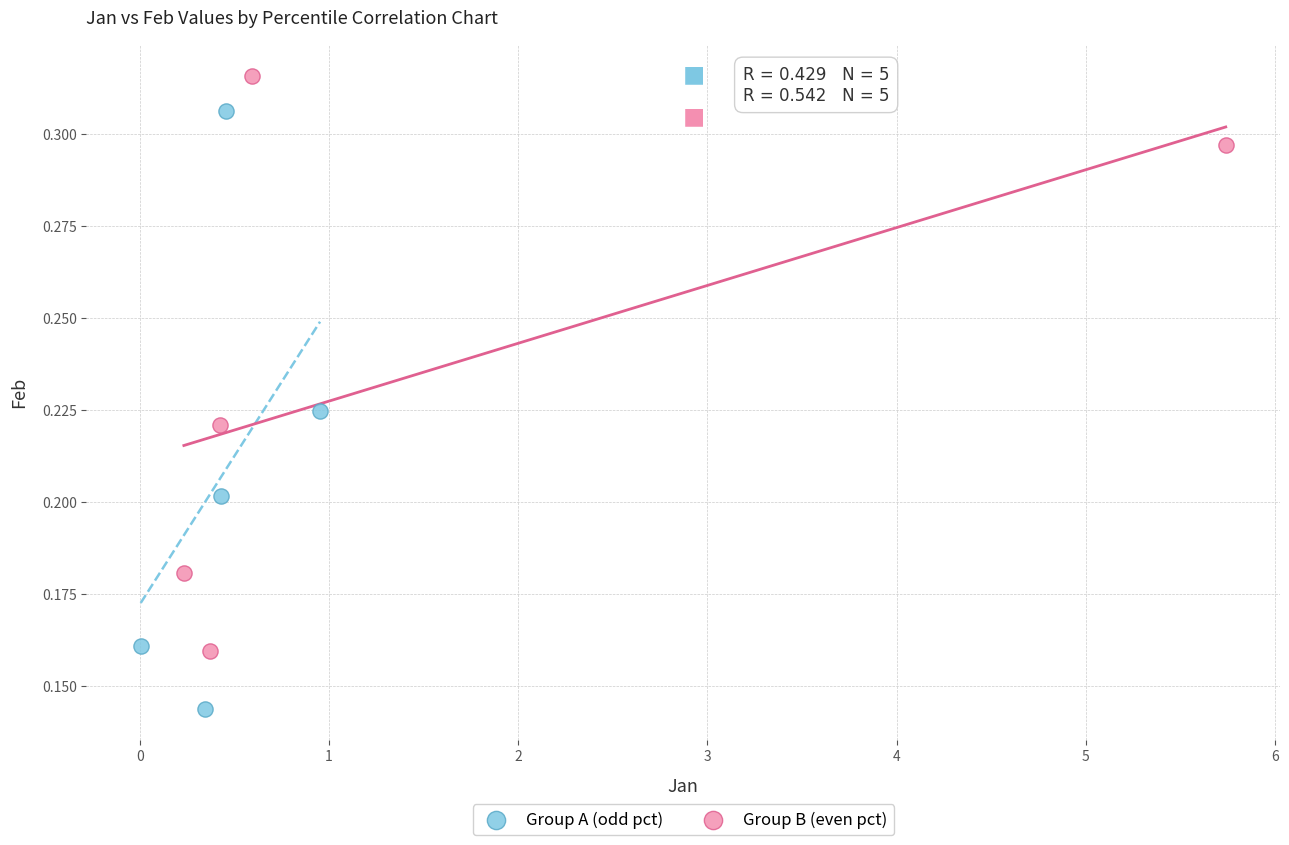

Which series has the widest spread of Y values?

Group A (odd pct)